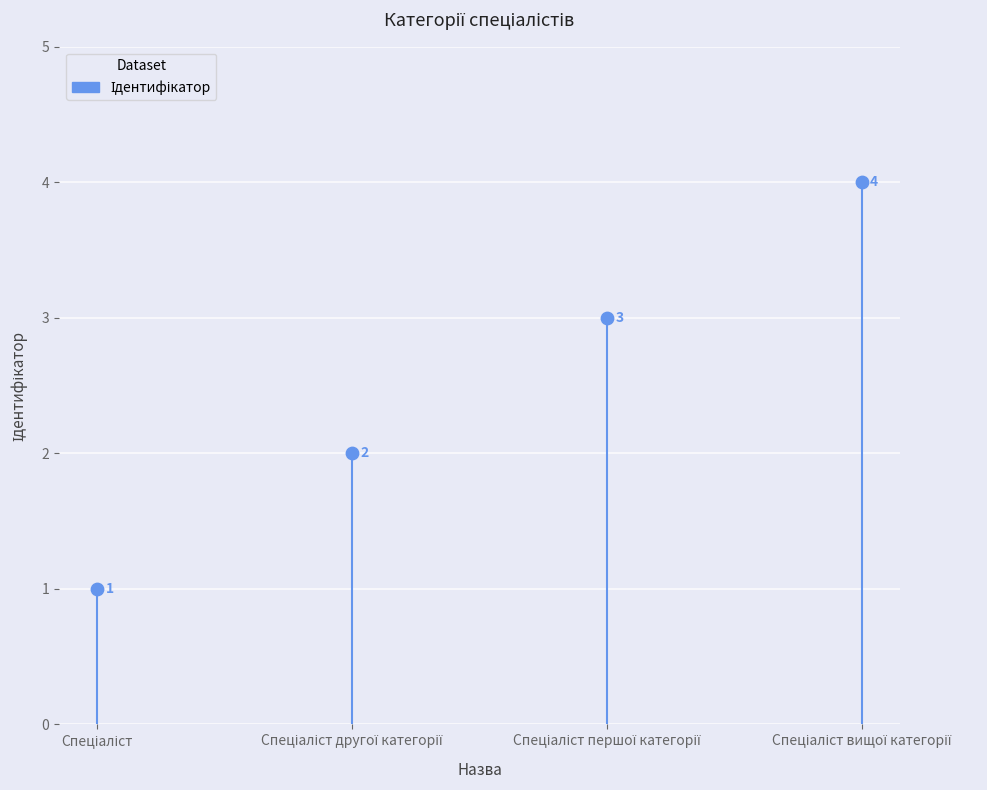

What is the ratio of the value at Спеціаліст to the value at Спеціаліст другої категорії?

0.5